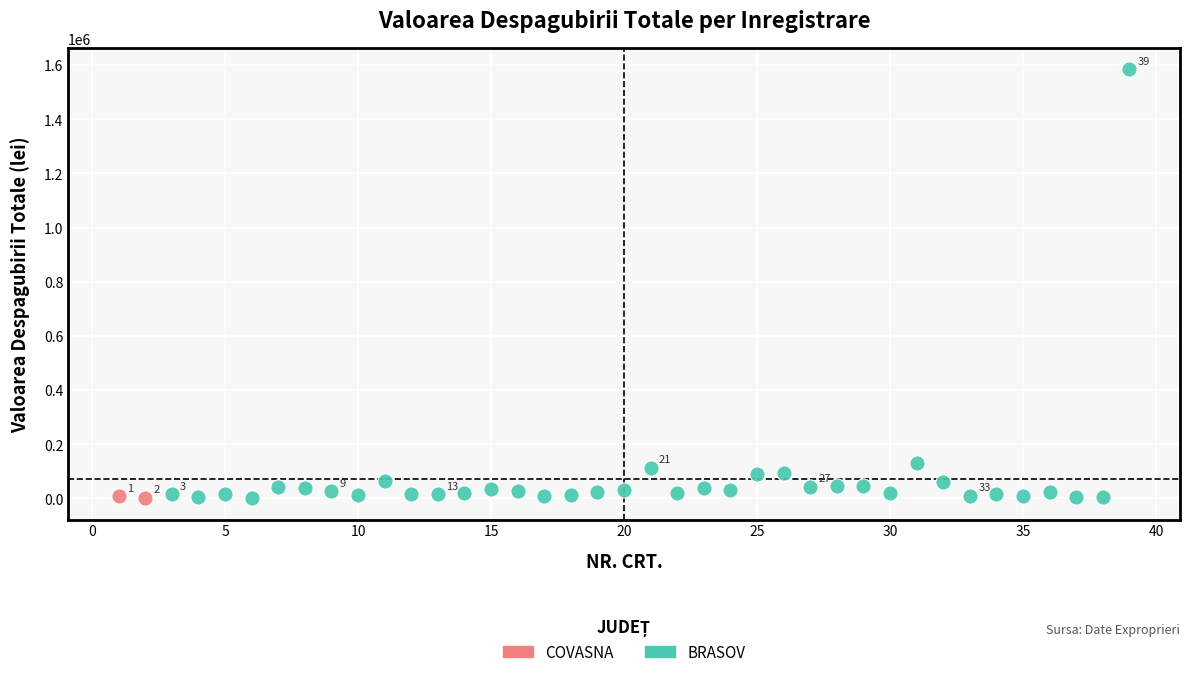

What are all the series names shown in the legend?

COVASNA, BRASOV